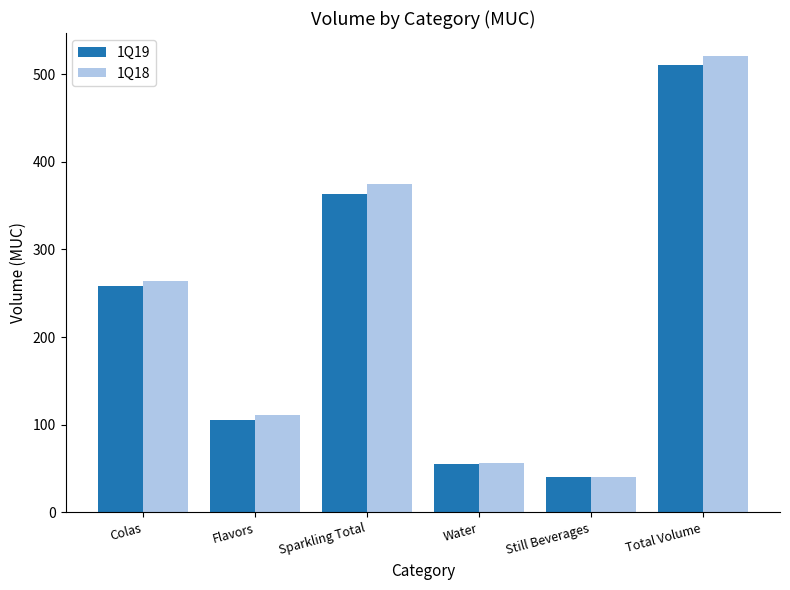

At which category is the sum across all series the highest?

Total Volume